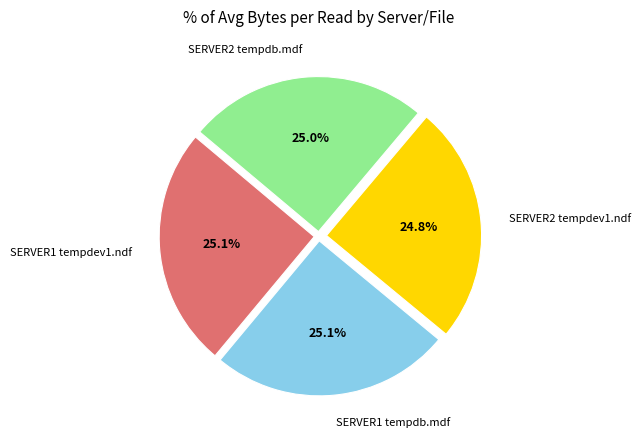

Does any single category account for the majority?

No